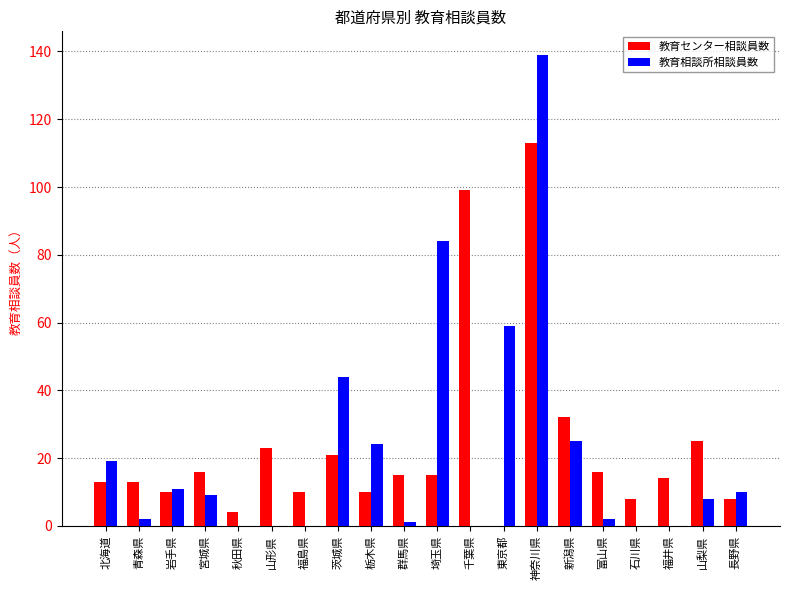

What value does the 教育相談所相談員数 series have at 東京都, to the nearest 10?

60